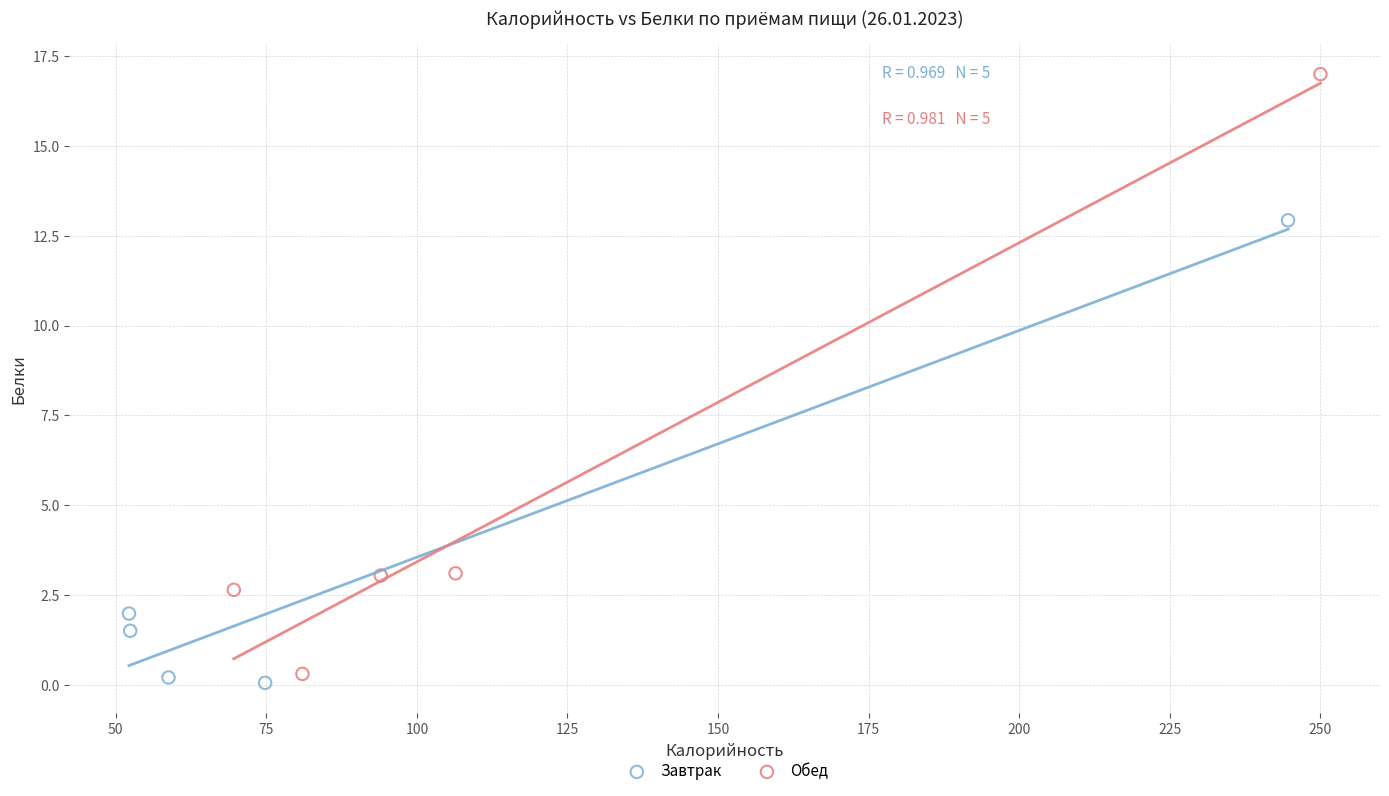

Which series has the largest Y range (max minus min)?

Обед